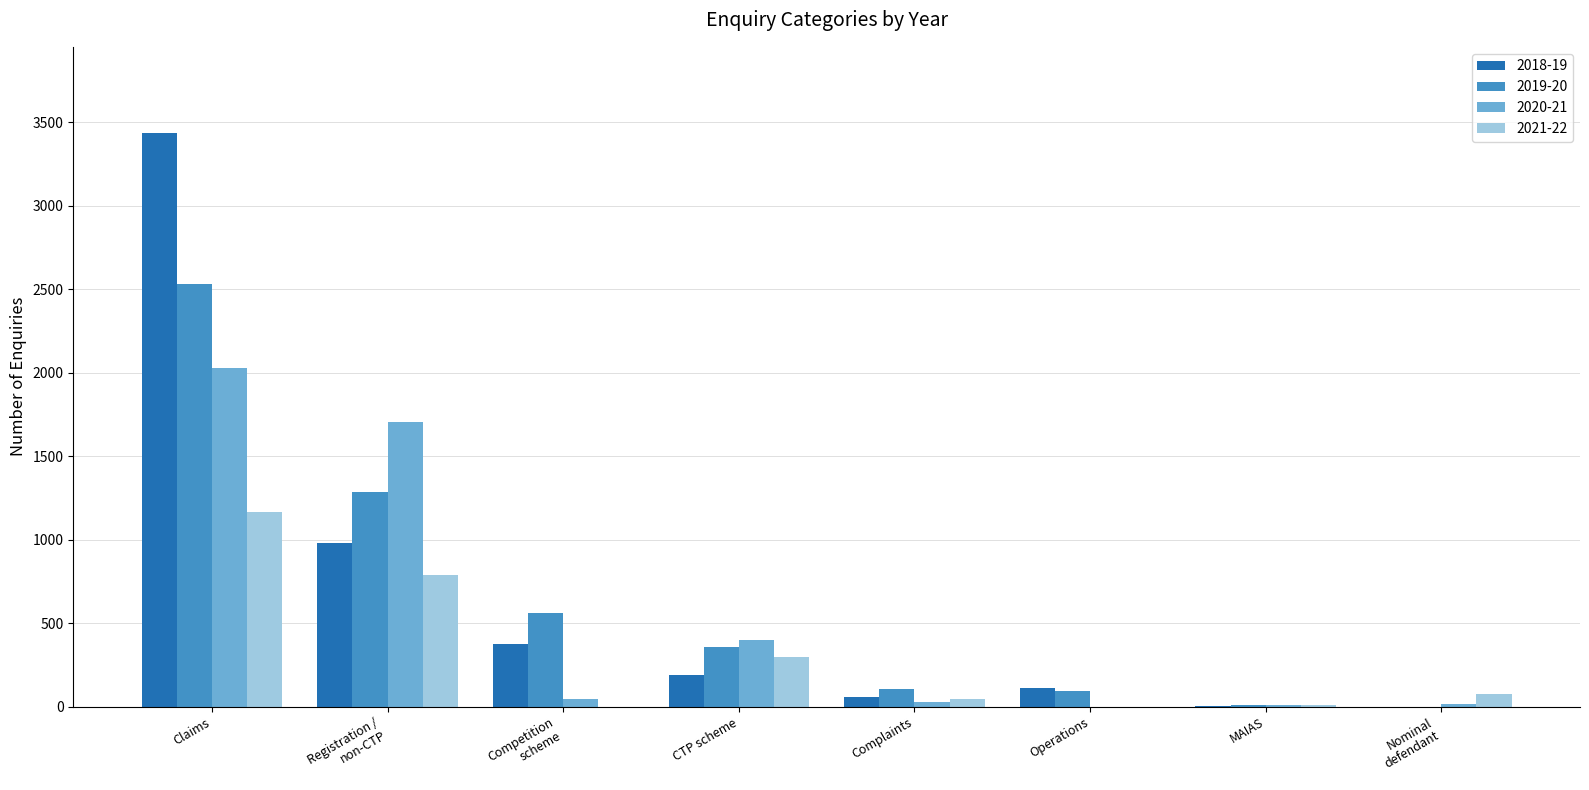

Are the bars grouped side by side (vs. stacked)?

Yes